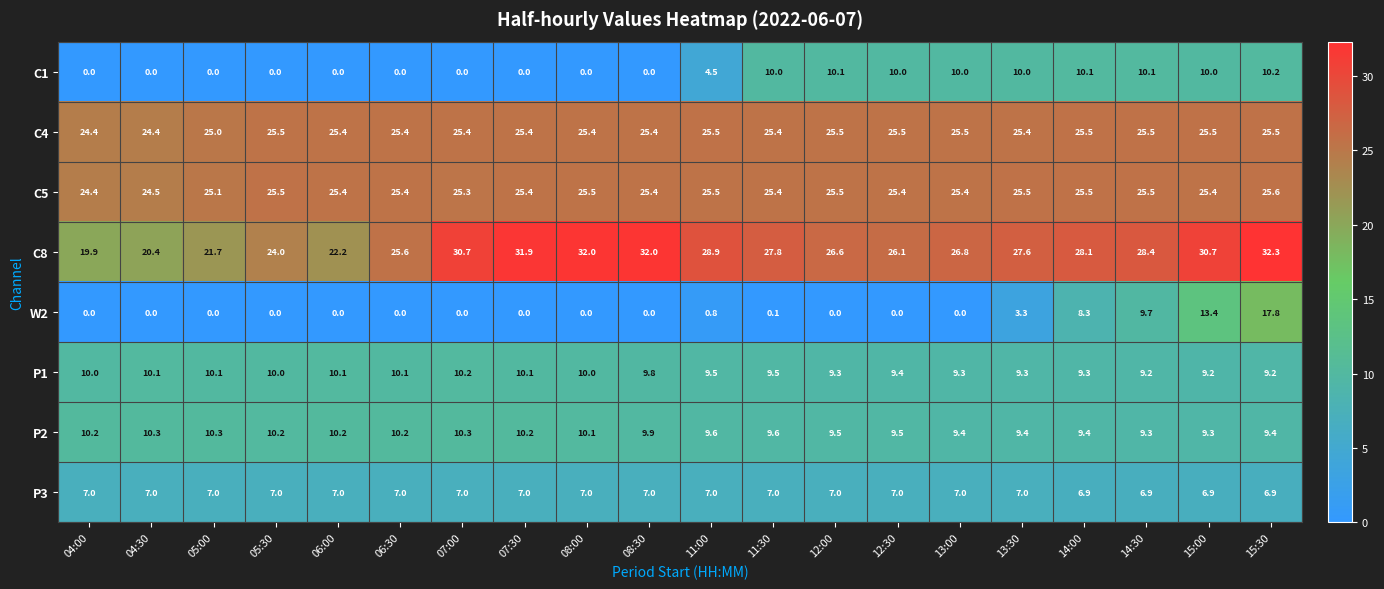

The value of C8 at 08:00 is 32.0. True or false?

True